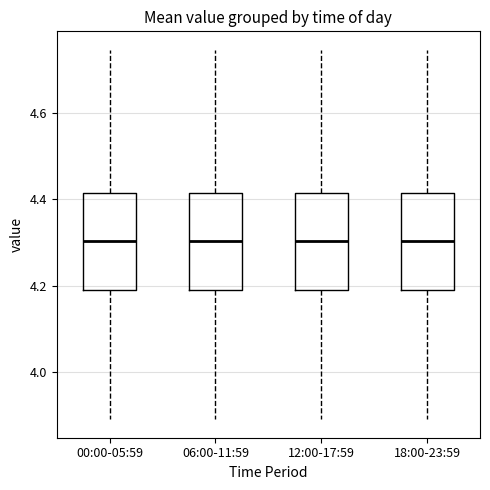

Where is the upper edge of the box for 12:00-17:59 on the y-axis? The values are not printed on the chart, so give them approximately, as read against the axis.

4.42